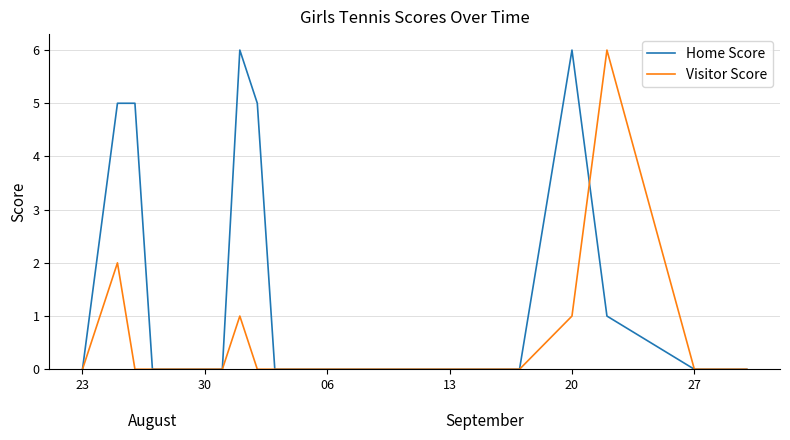

True or false: Home Score and Visitor Score cross at least once.

True